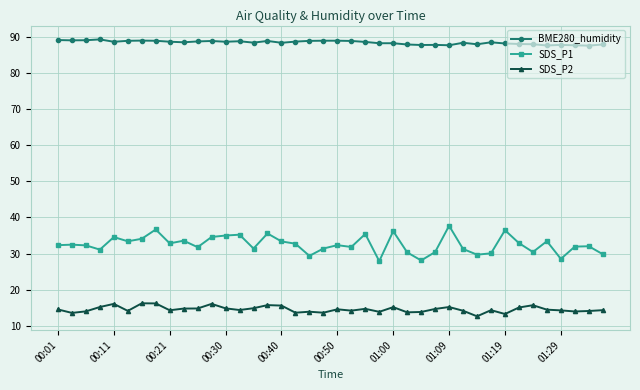

Which series has the widest spread of values?

SDS_P1